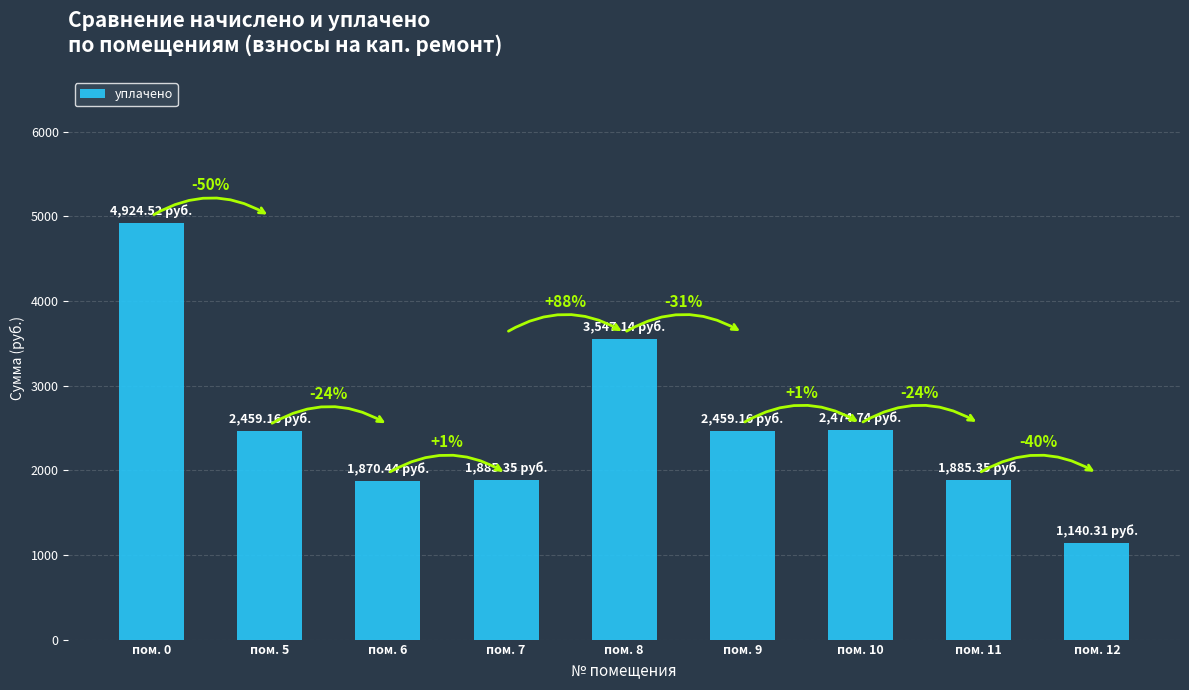

How many bars are there in total?

9